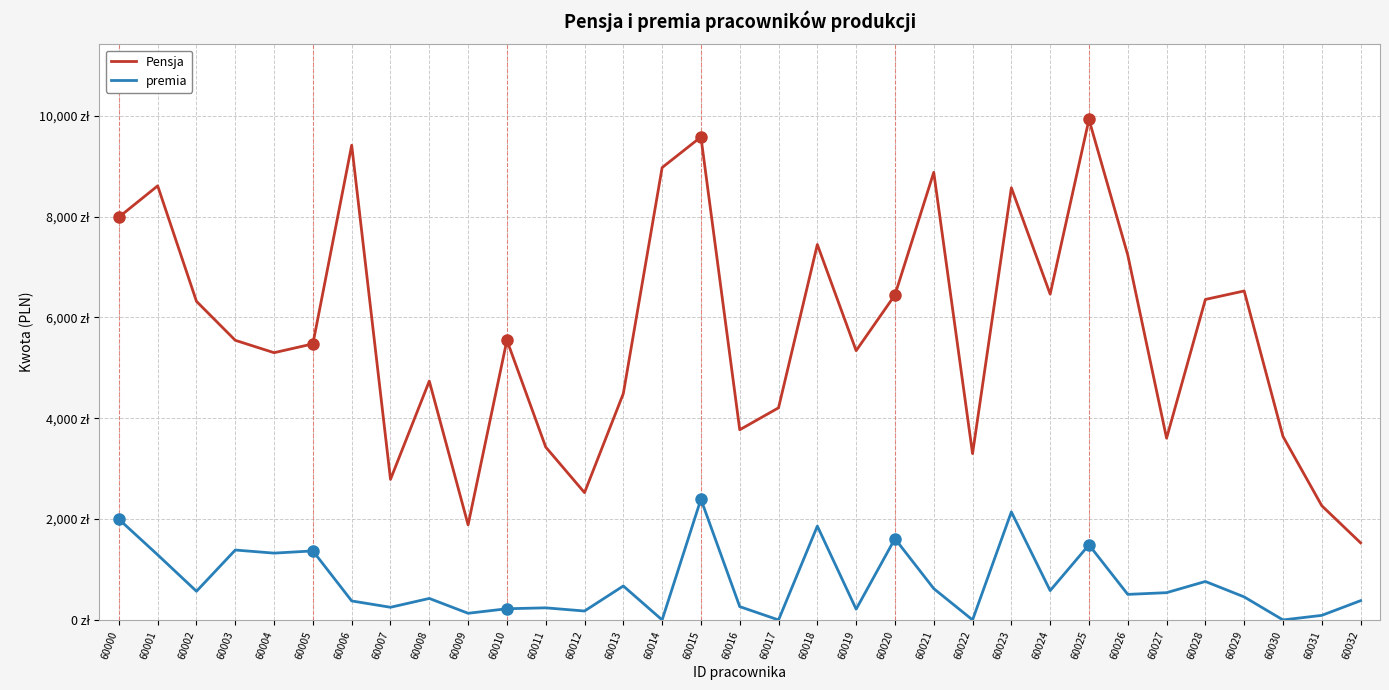

Is this an area chart (filled region under the line)?

No